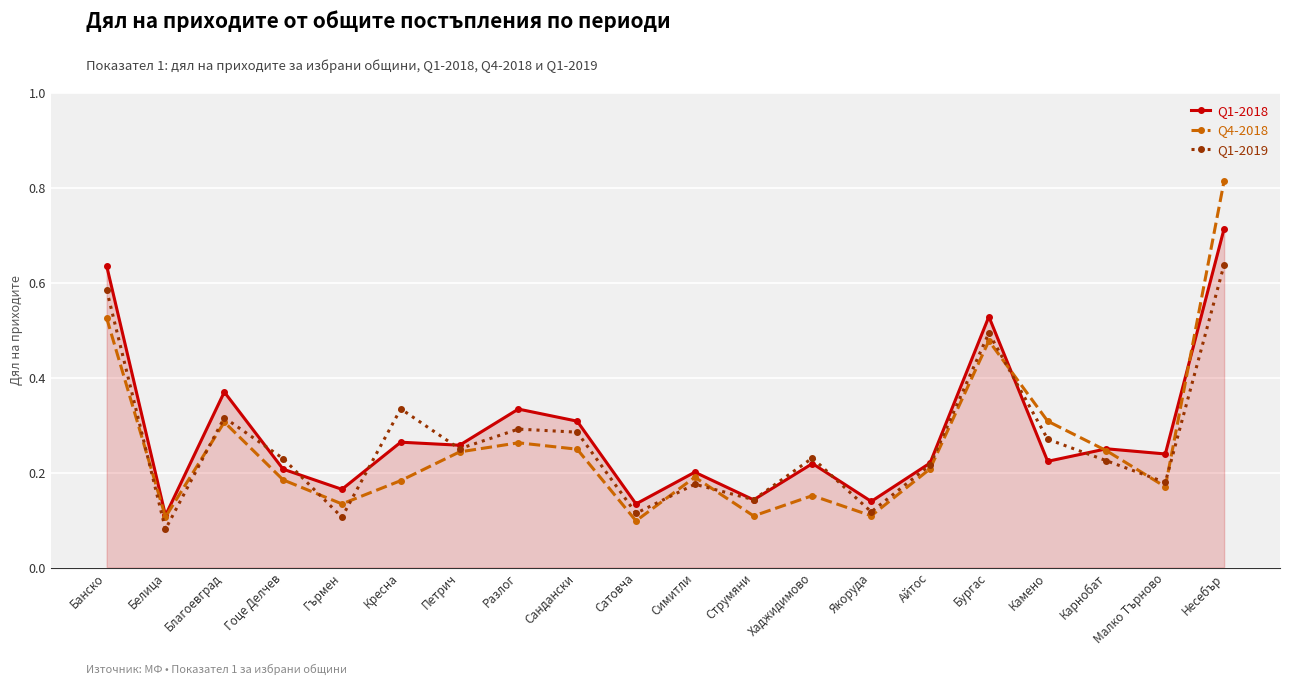

How many Q1-2019 values are between 0 and 1?

20